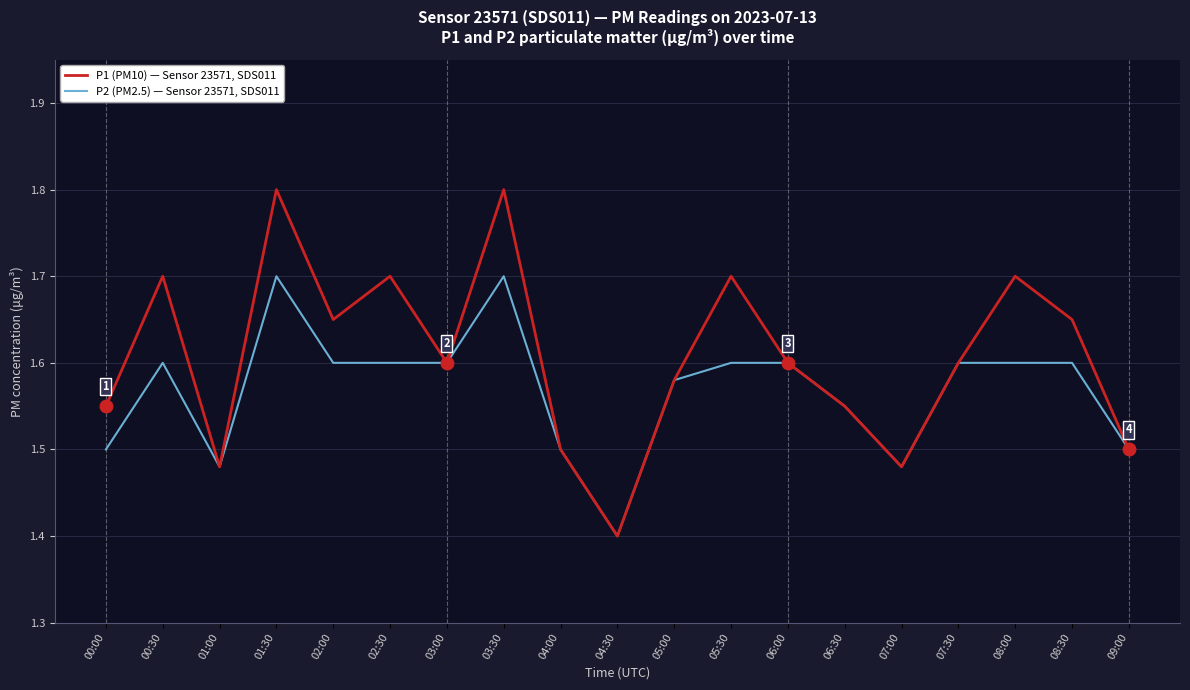

What is the minimum value shown in the chart?

1.4